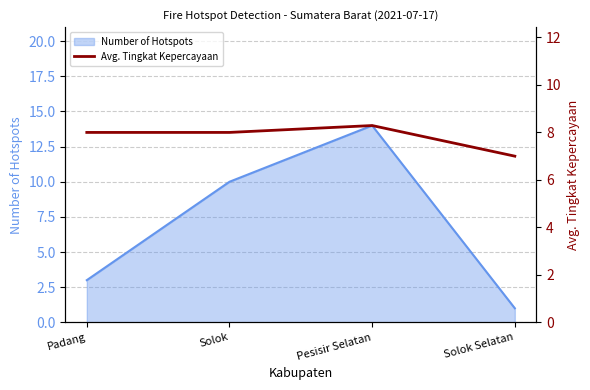

Does the chart display data point markers on the line(s)?

No